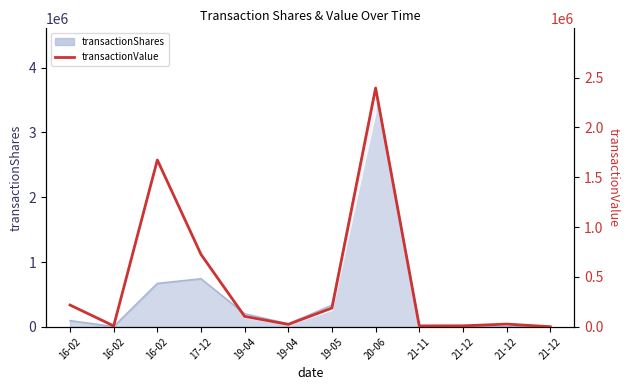

Reading left to right, transcribe all the data shown in this chart.

218330	8943	1673885	726078	104277	24120	188463	2395488	9045	9900	27085	1015